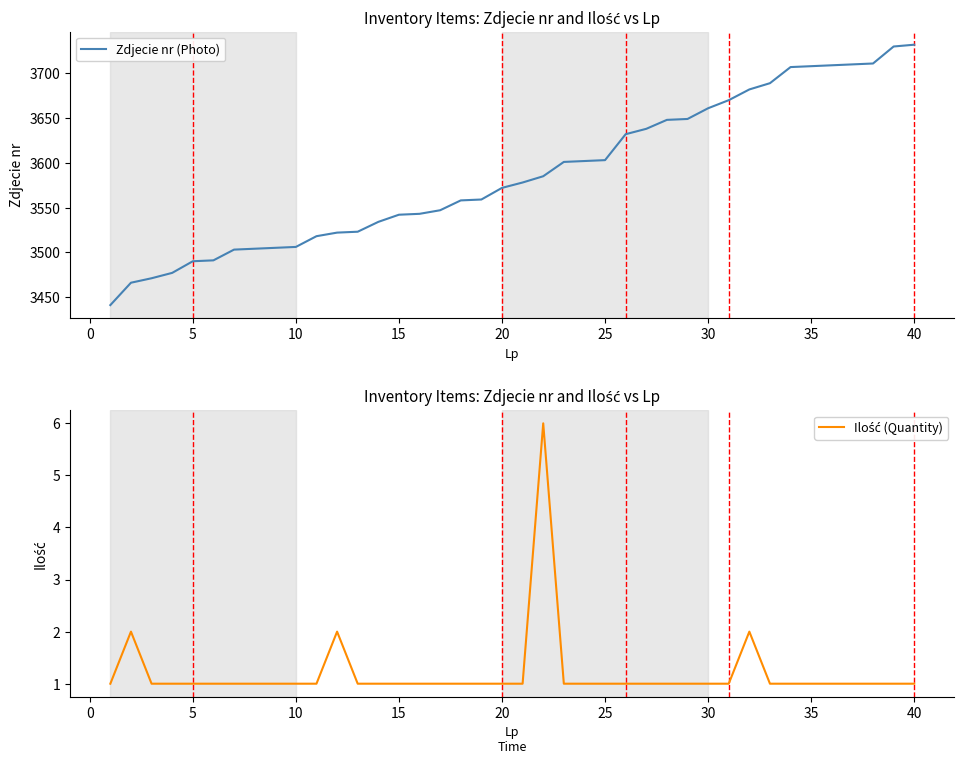

What is the sum of all Zdjecie nr (Photo) values?

143517